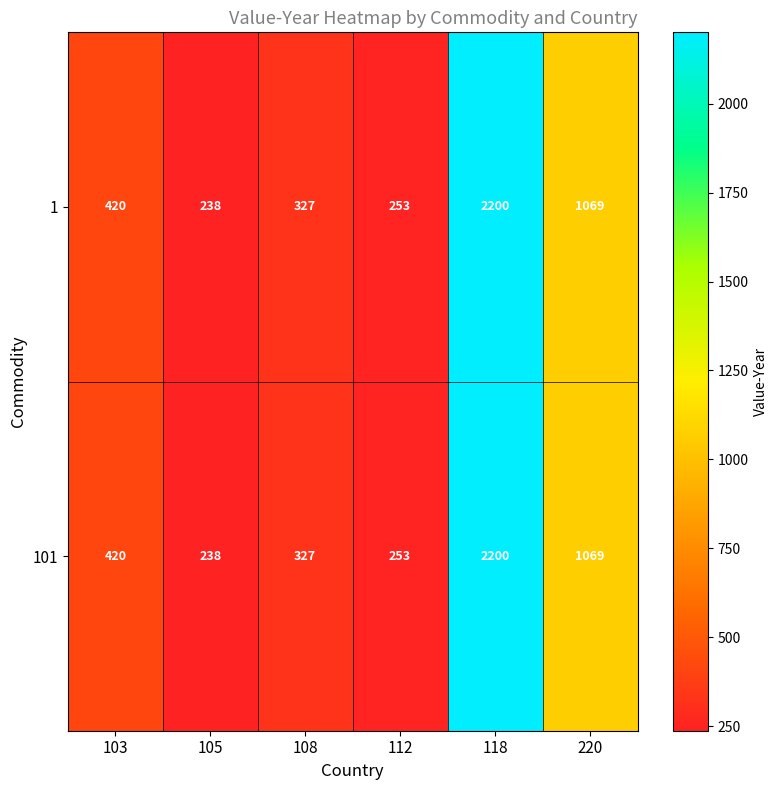

What is the sum of all 1 values?

4507